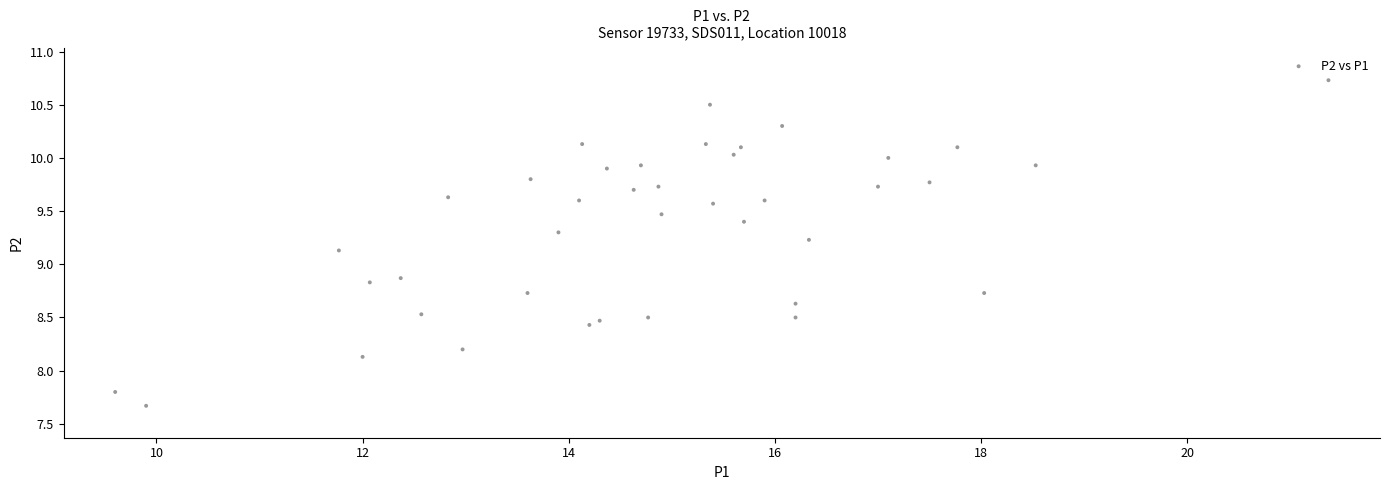

What is the range of X values (max minus min)?

11.8